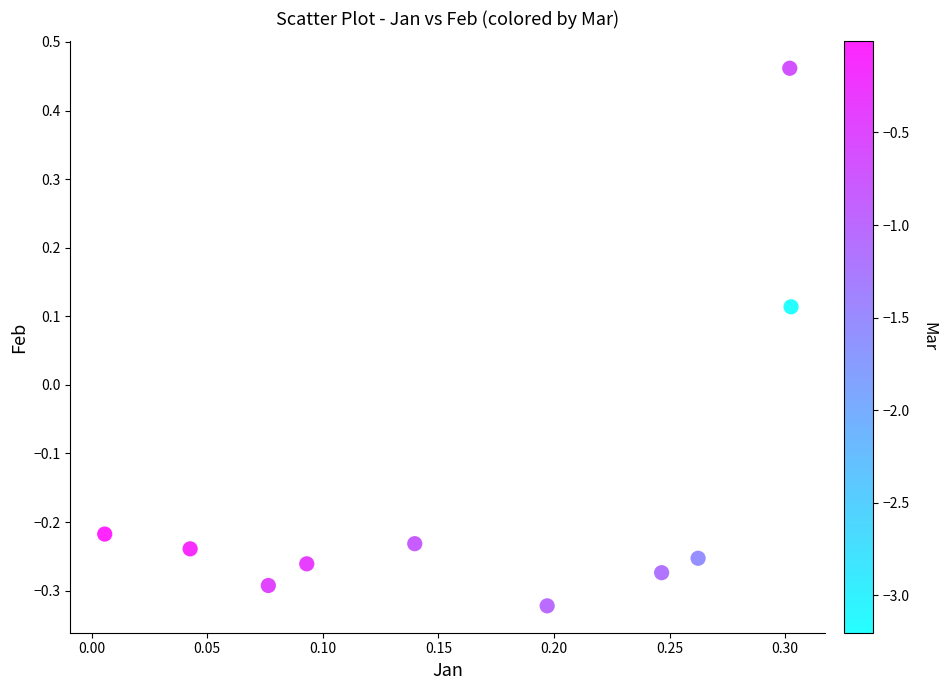

How many data points are displayed?

10